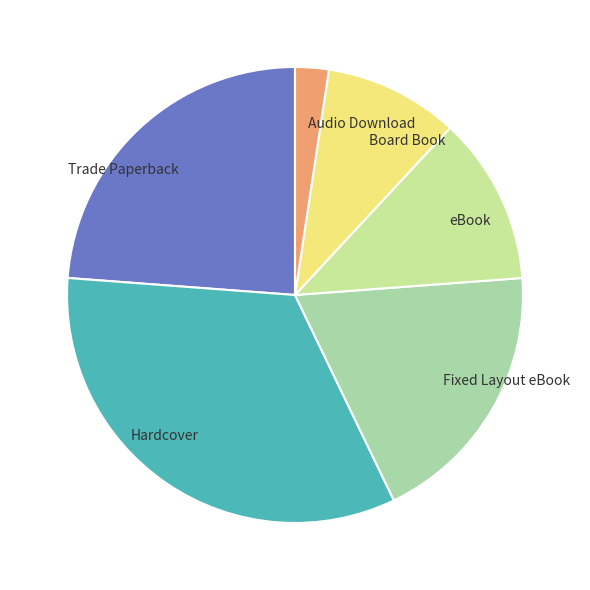

Rank the categories by value from lowest to highest.

Audio Download, Board Book, eBook, Fixed Layout eBook, Trade Paperback, Hardcover